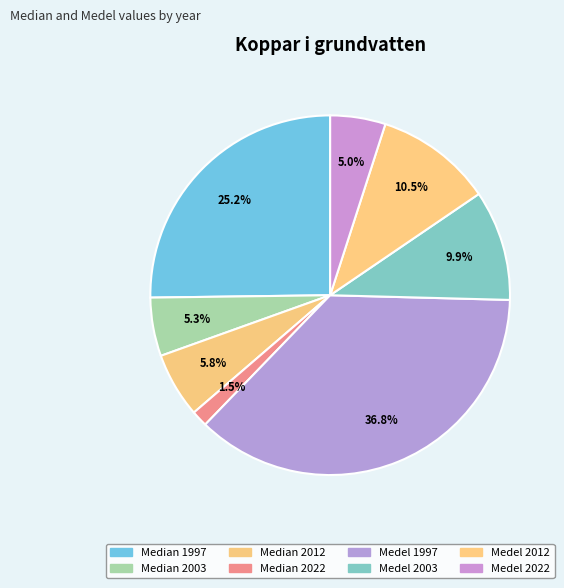

To the nearest percent, what percentage of the pie is Median 2022?

1%